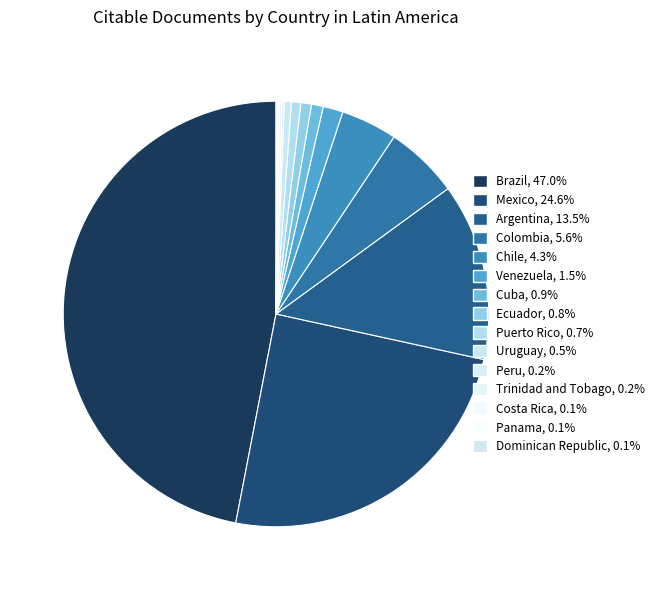

What percentage do Chile and Panama together represent?

4.4%